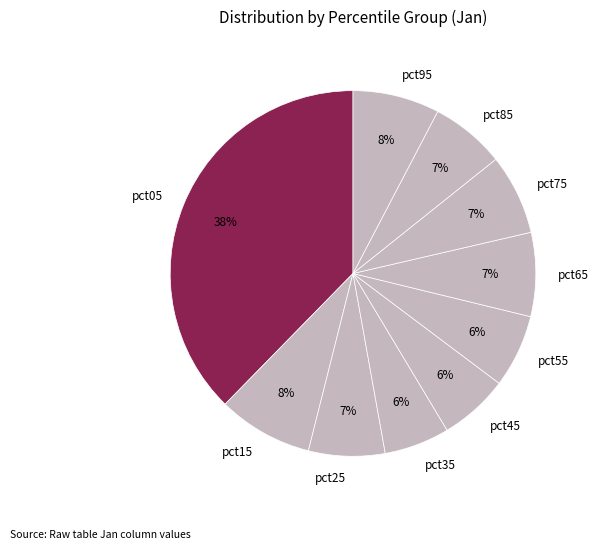

Is the sum of pct45 and pct35 greater than half?

No